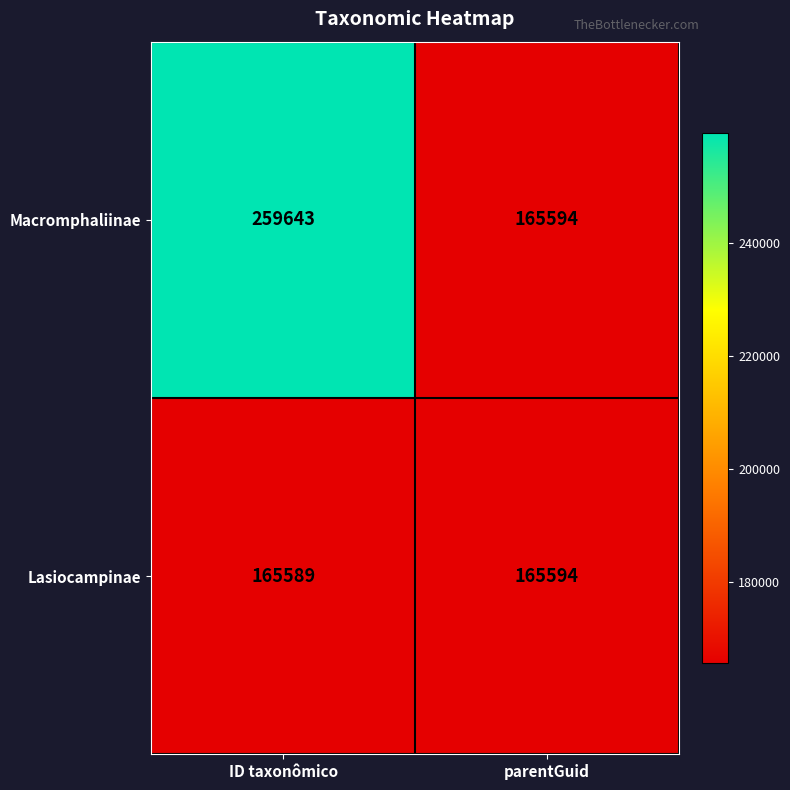

Is it true that Lasiocampinae equals 165589 at ID taxonômico?

True